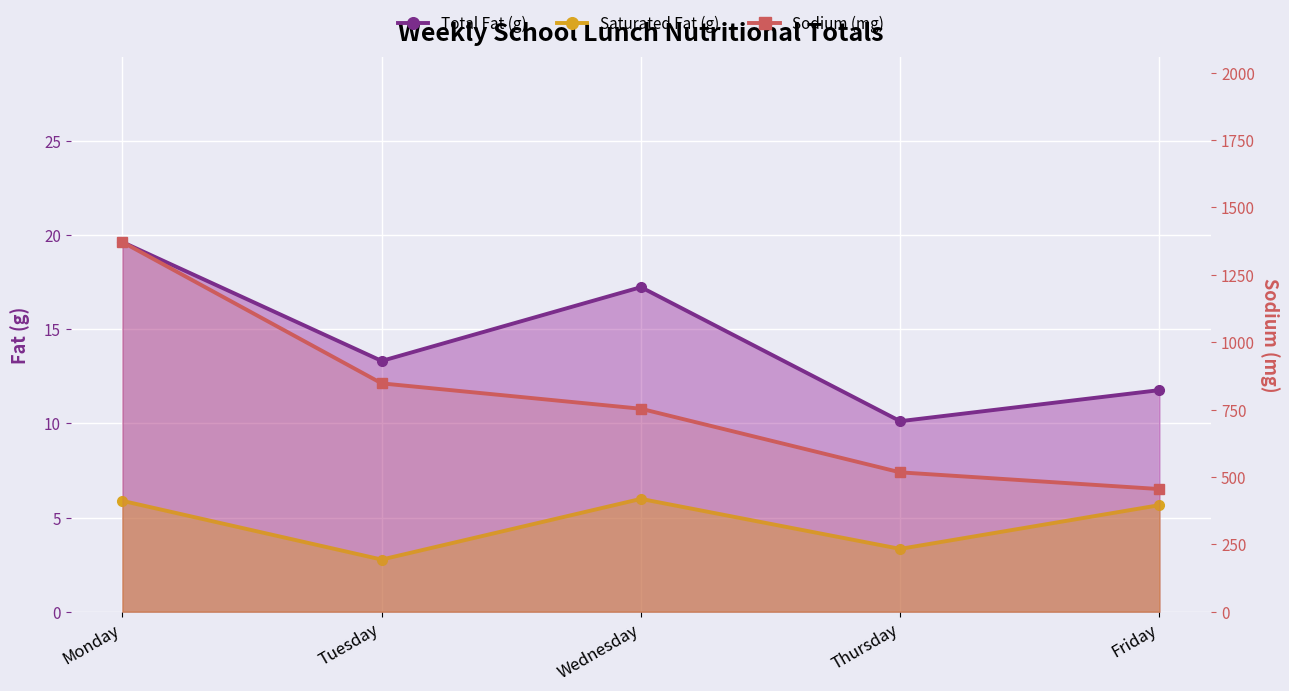

Reading left to right, what are all the values shown in this chart?

Total Fat (g): Monday=19.6	Tuesday=13.3	Wednesday=17.2	Thursday=10.1	Friday=11.8
Saturated Fat (g): Monday=5.9	Tuesday=2.8	Wednesday=6.0	Thursday=3.3	Friday=5.7
Sodium (mg): Monday=1371.5	Tuesday=847.2	Wednesday=753.0	Thursday=517.0	Friday=455.0